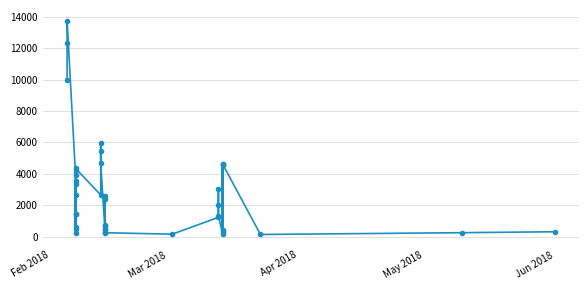

Reading left to right, transcribe all the data shown in this chart.

9945.8	12308.0	13748.4	3939.0	4249.2	500.9	2632.5	1453.0	3333.2	3517.8	621.7	211.6	1415.7	4348.9	2651.6	5958.0	5442.9	4671.9	456.0	643.2	711.0	2560.0	495.0	2411.0	273.9	246.4	154.0	1224.0	3010.0	2001.0	1336.5	180.0	4574.8	321.3	4647.6	446.0	4621.4	135.0	249.2	308.4